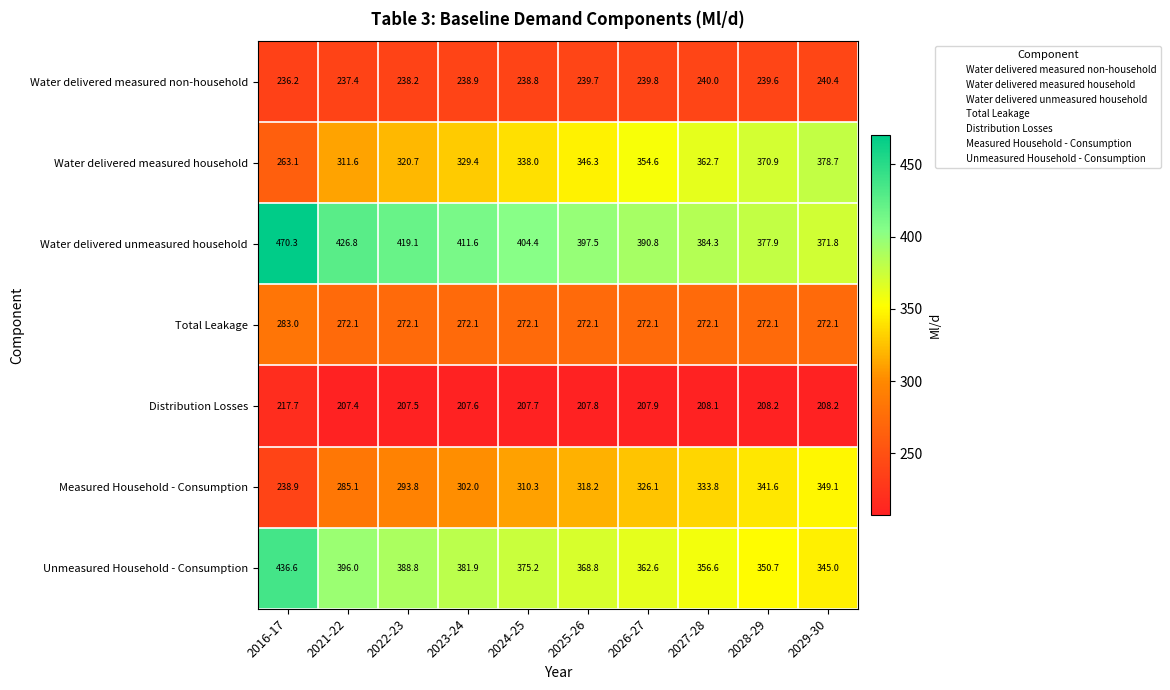

Which category has the lowest value in the Water delivered measured household series?

2016-17